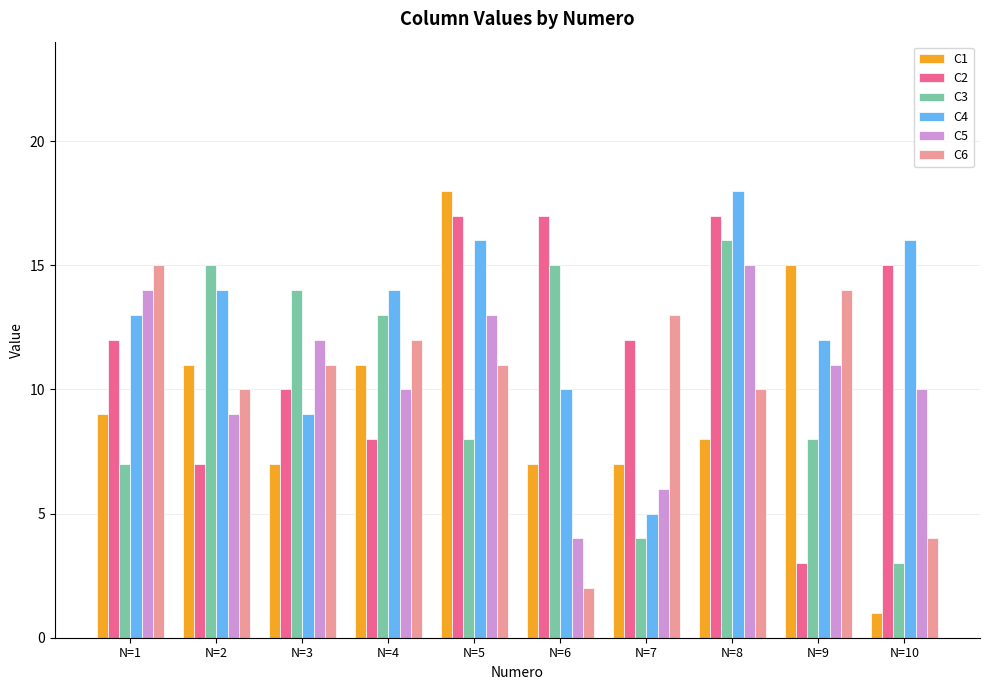

What is the value of the C3 bar at the 5th from the left?

8